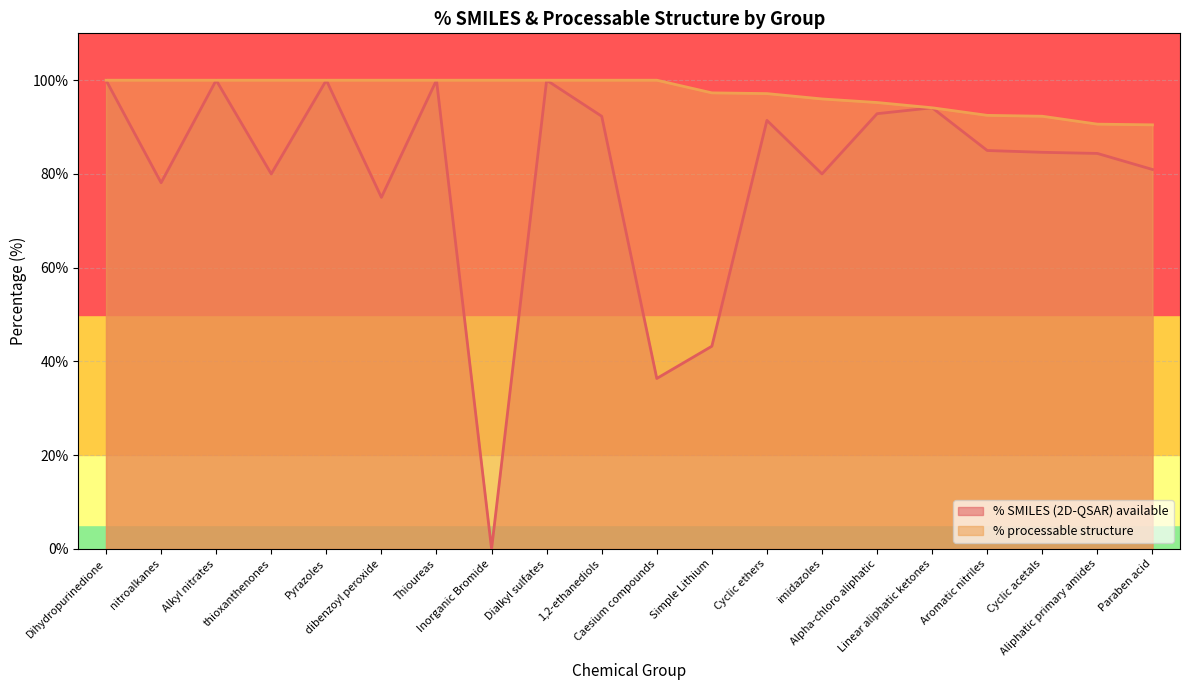

Does the chart display data point markers on the line(s)?

No